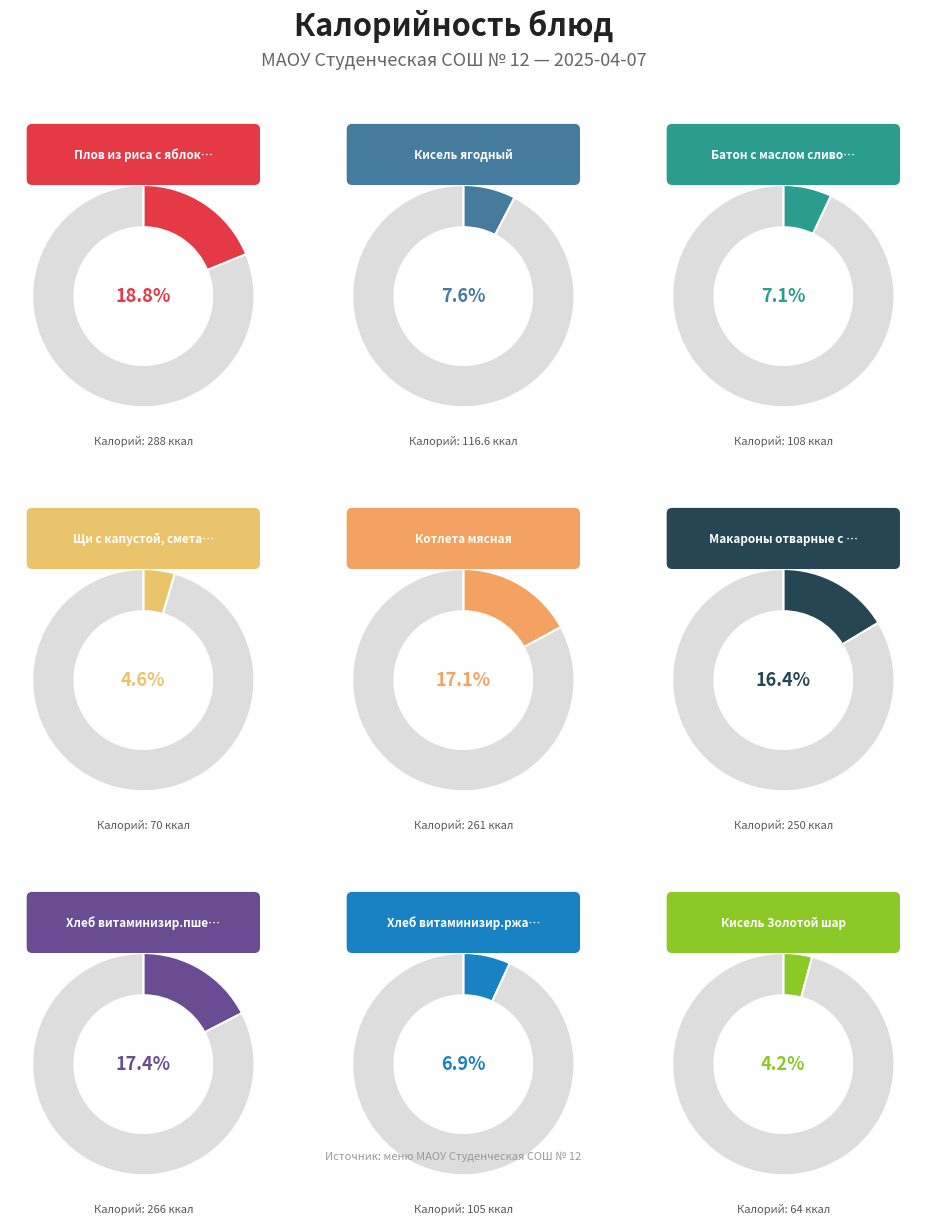

What is the total percentage of Хлеб витаминизир.ржаной and Котлета мясная?

23.9%